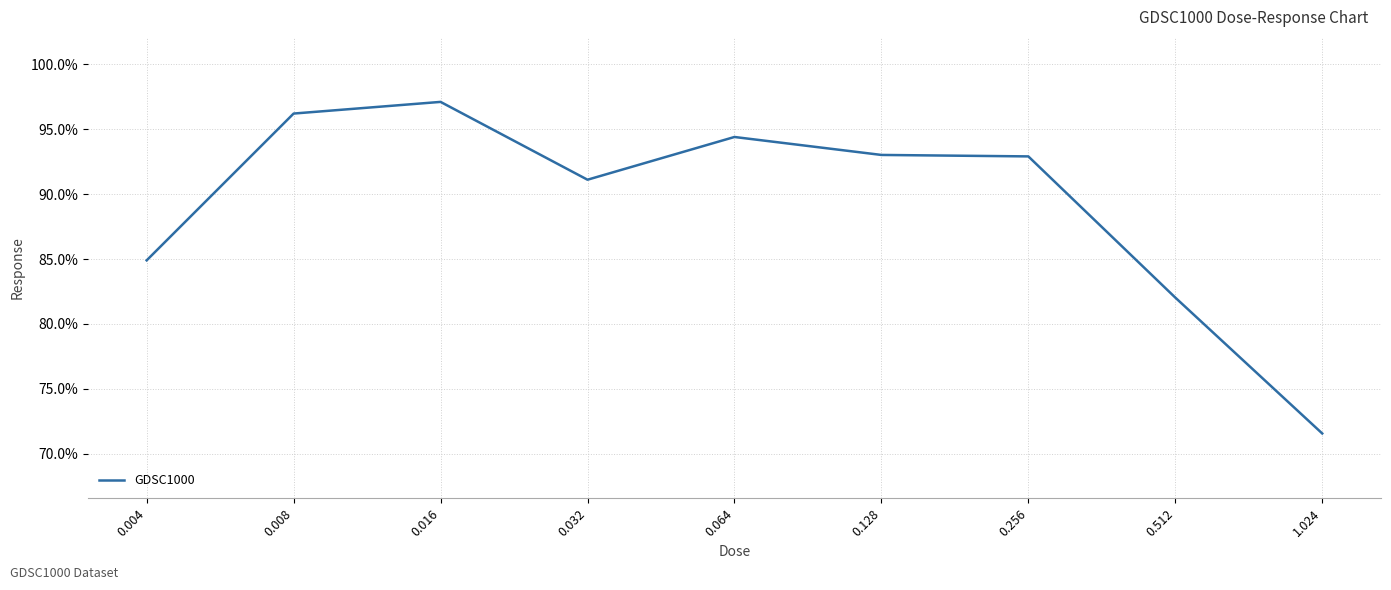

What is the sum of all values?

803.3